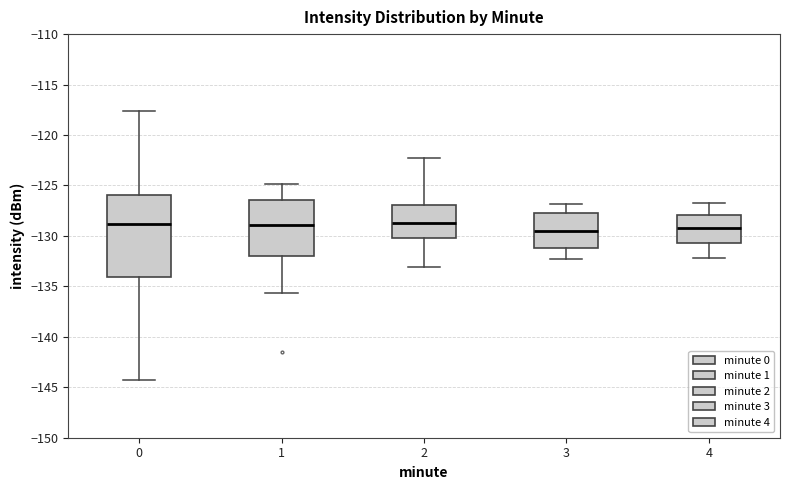

Where does the median line of the box at x = 1 sit on the y-axis? The values are not printed on the chart, so give them approximately, as read against the axis.

-129.0